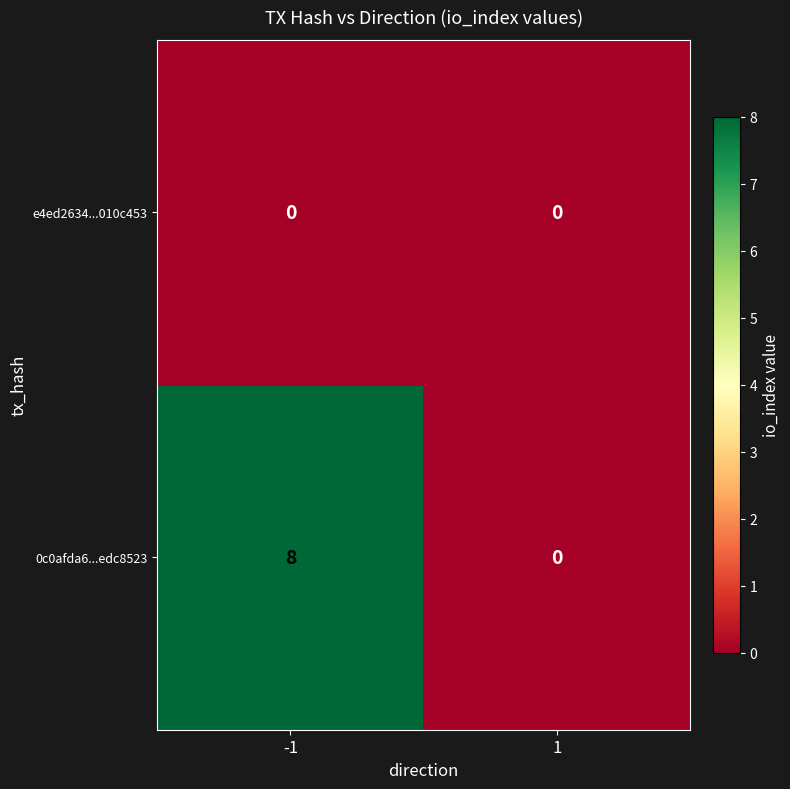

Reading left to right, what are all the values shown in this chart?

e4ed2634...010c453: 0	0
0c0afda6...edc8523: 8	0